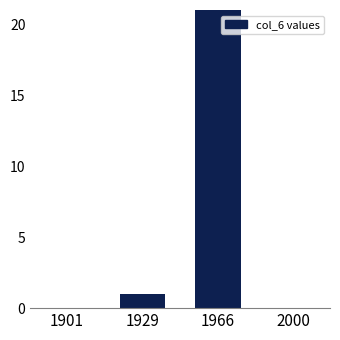

What is the difference between the values at 1966 and 1901?

24